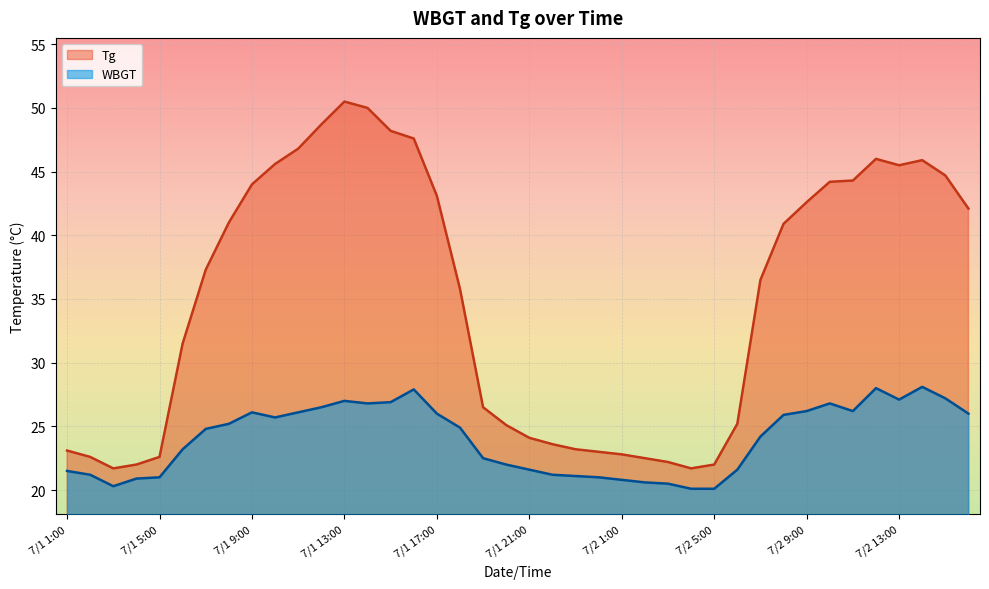

What is the maximum value for Tg?

50.5